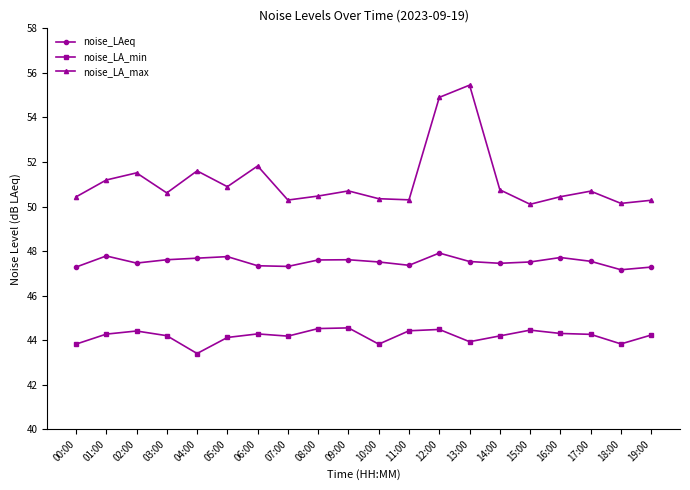

Count the noise_LAeq values in the range 47 to 48.

20